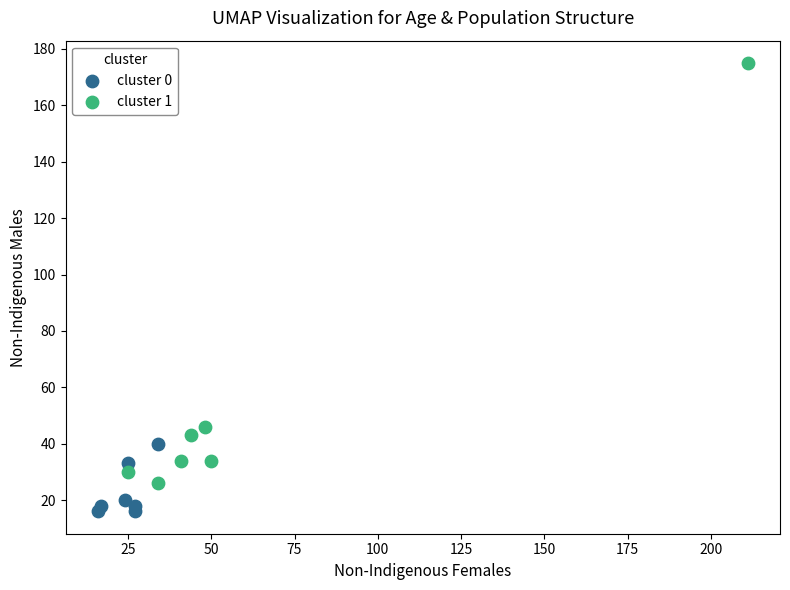

Which series reaches the minimum Y coordinate?

cluster 0